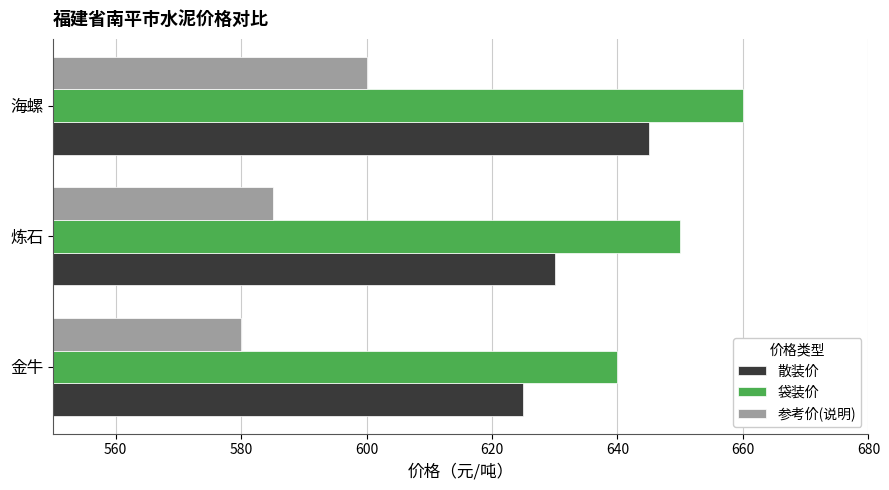

List the labels in order of 袋装价 value, smallest first.

金牛, 炼石, 海螺